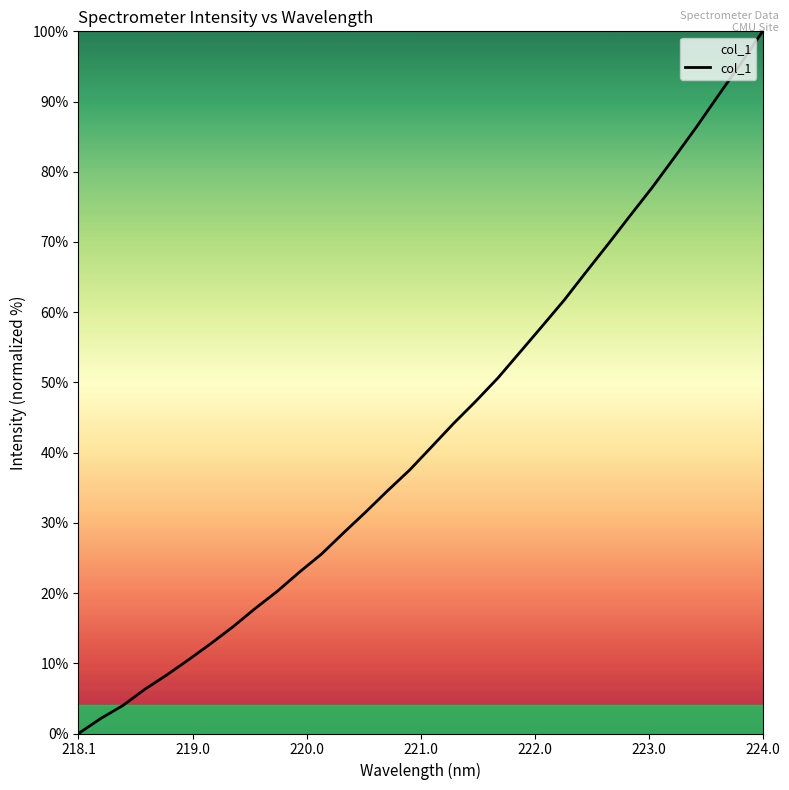

How many values are below 40?

16